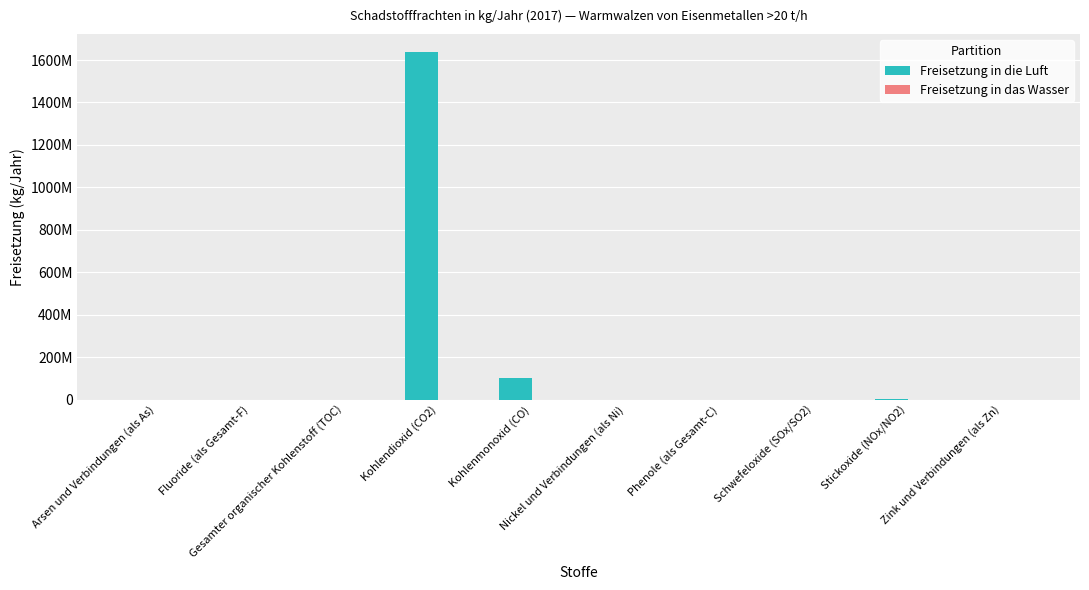

Are the bars horizontal?

No